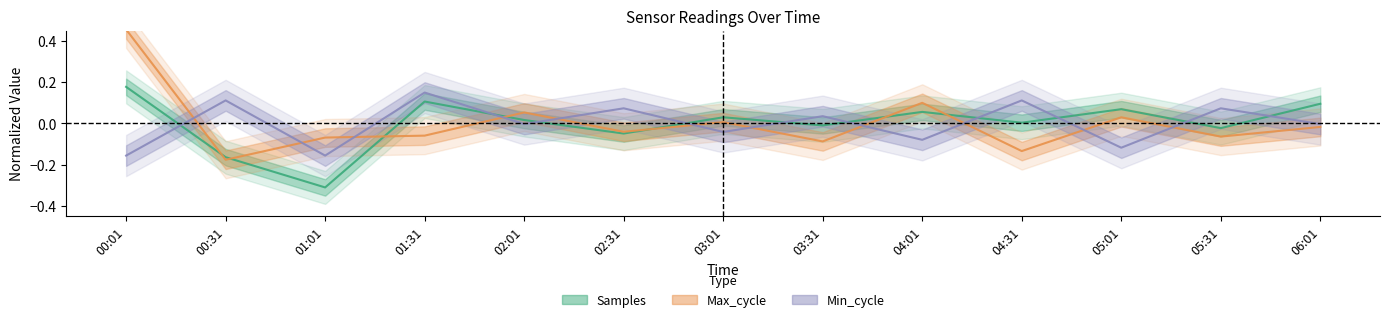

Which series has the largest total across all categories?

Samples